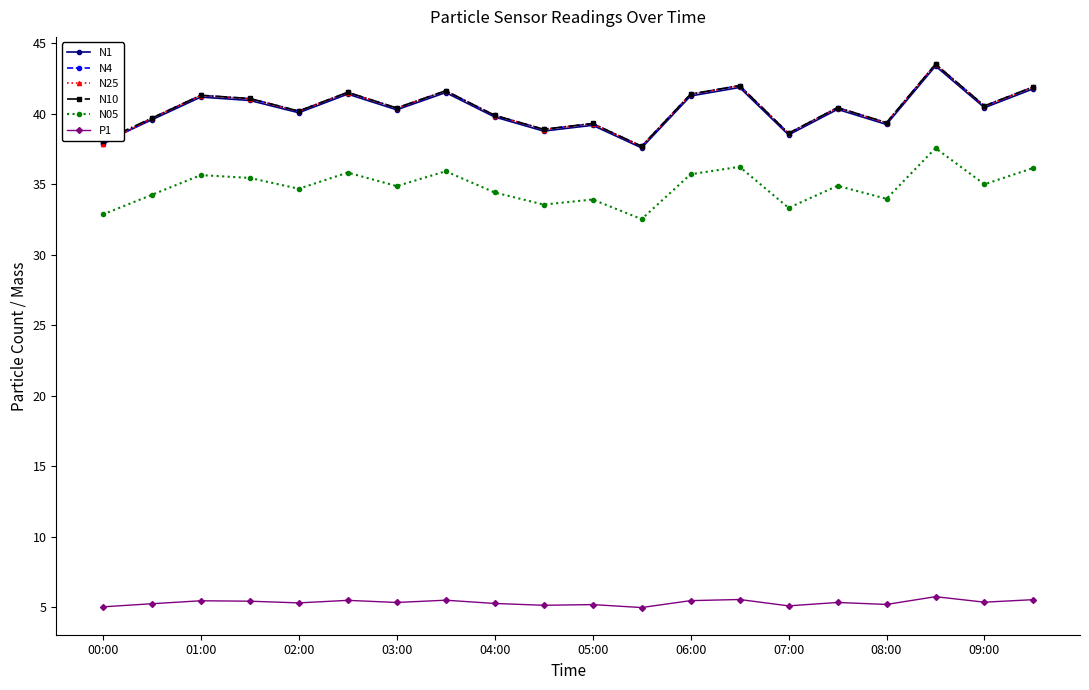

True or false: N4 and N05 cross at least once.

False